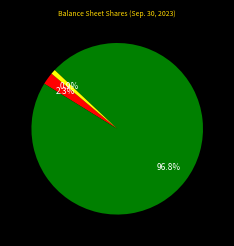

Is there any slice that represents more than half of the pie?

Yes